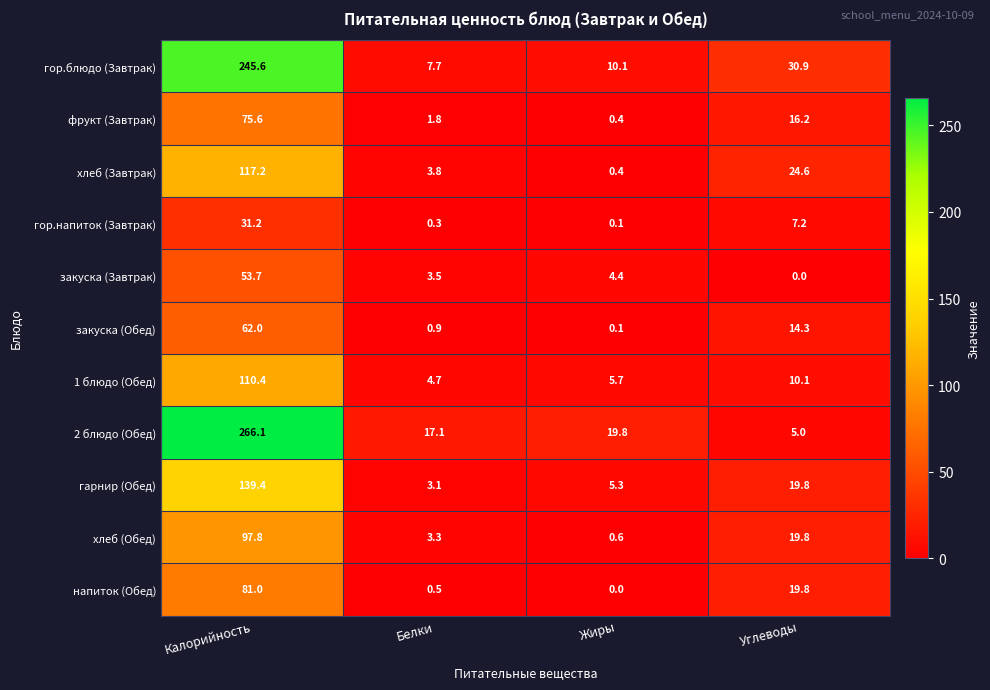

Rank the series by their maximum value, from lowest to highest.

гор.напиток (Завтрак), закуска (Завтрак), закуска (Обед), фрукт (Завтрак), напиток (Обед), хлеб (Обед), 1 блюдо (Обед), хлеб (Завтрак), гарнир (Обед), гор.блюдо (Завтрак), 2 блюдо (Обед)